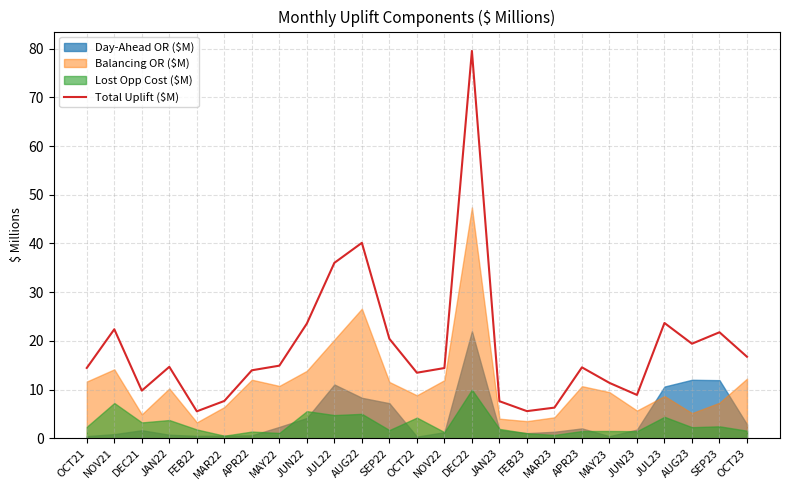

True or false: the data shows 14.6 at APR23.

True